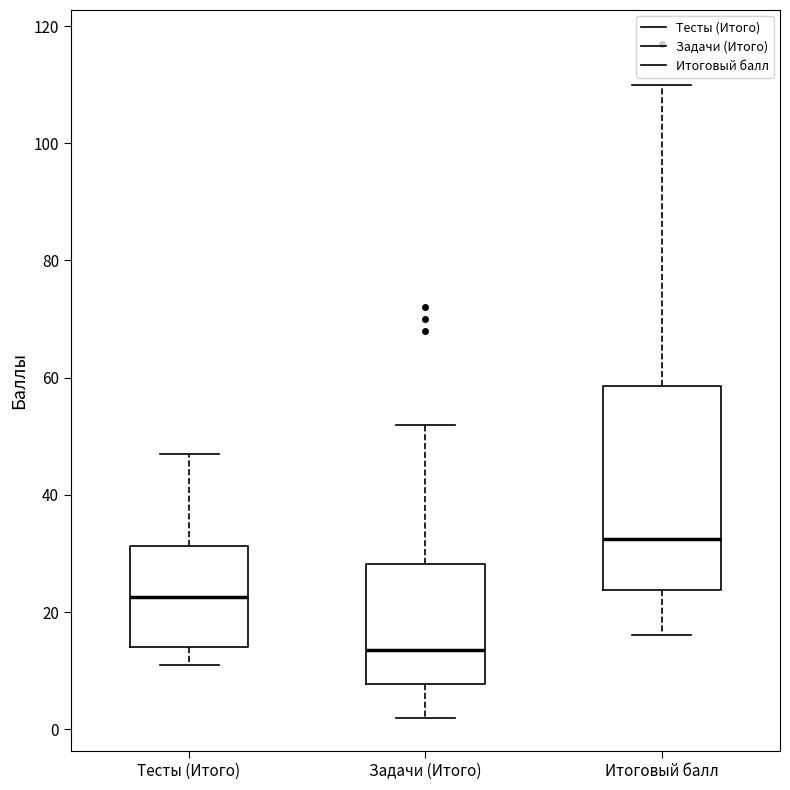

Which box is the tallest, from its lower edge to its upper edge?

Итоговый балл